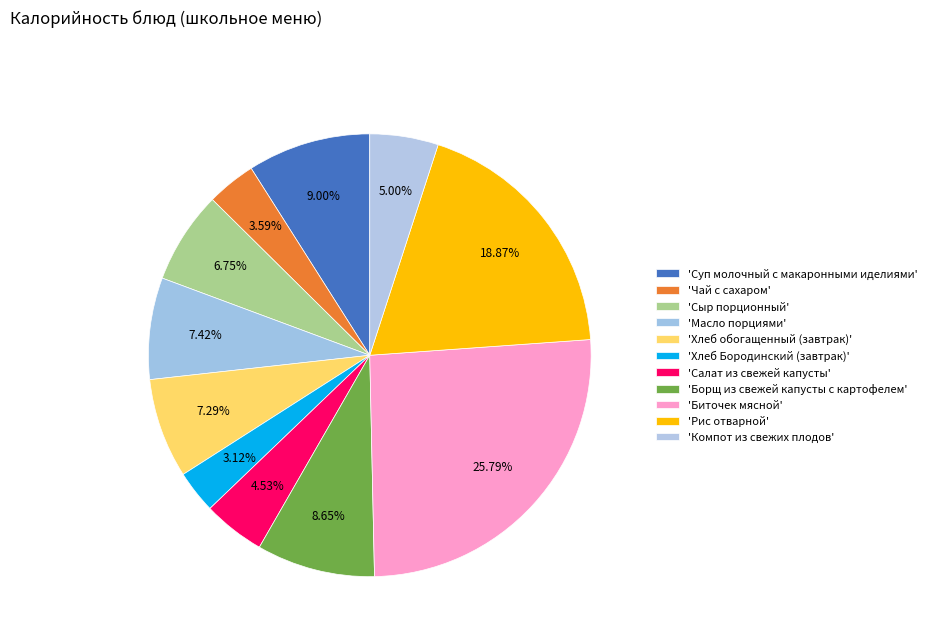

How many segments does this pie chart have?

11